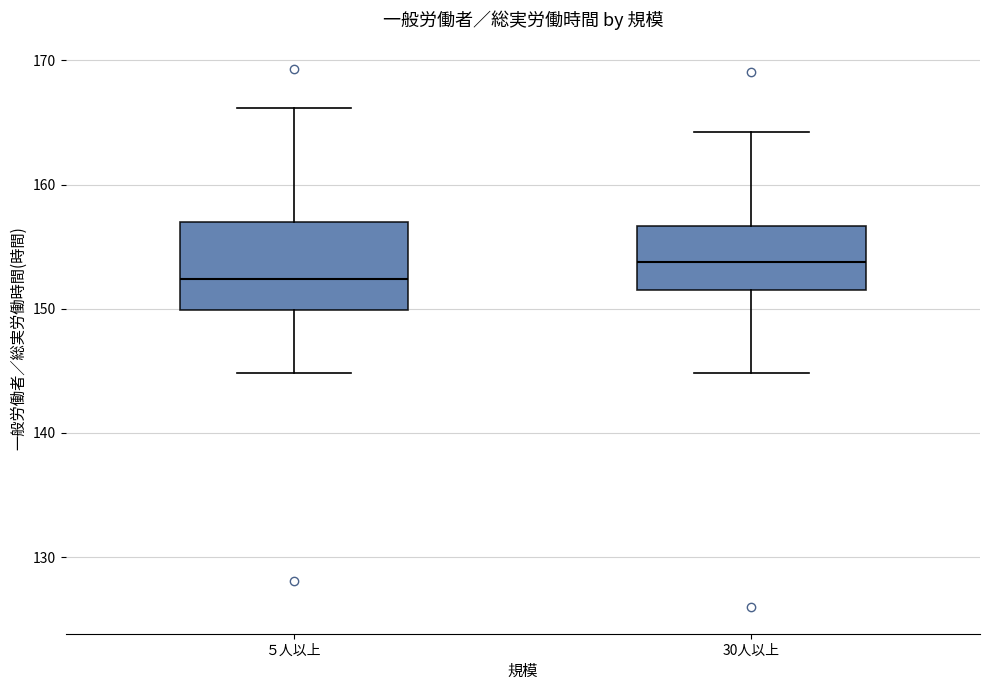

Which box is the tallest, from its lower edge to its upper edge?

５人以上